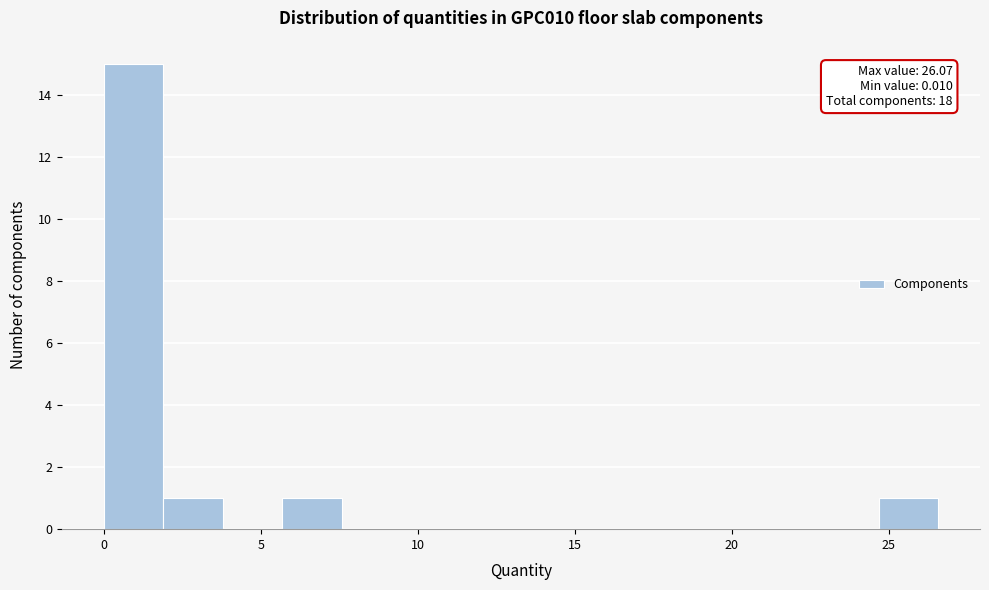

Around what value on the x-axis is the tallest bar? Give the approximate position of its centre, as read against the axis.

1.0